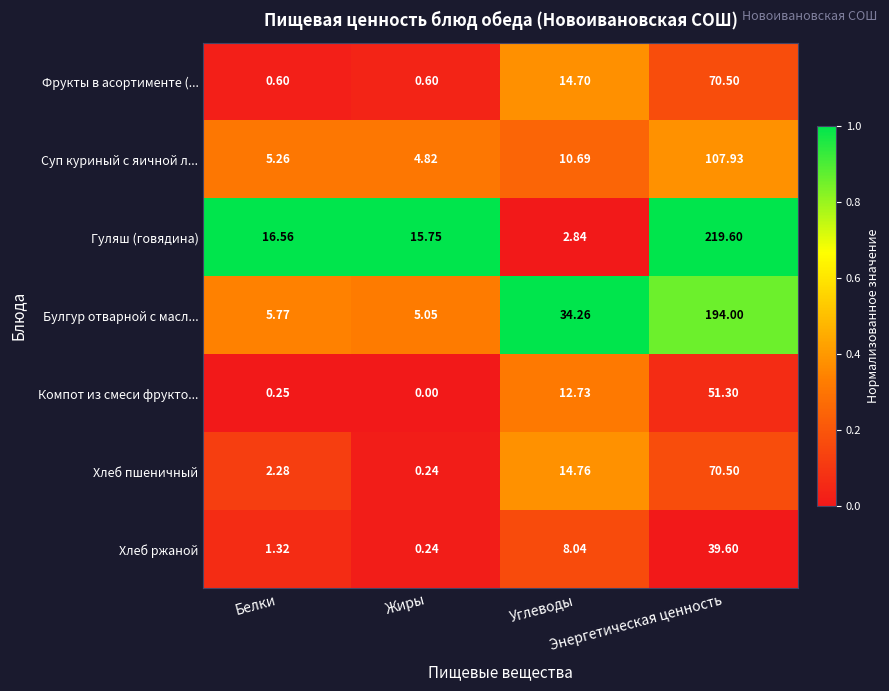

Which series has the largest total across all categories?

Гуляш (говядина)